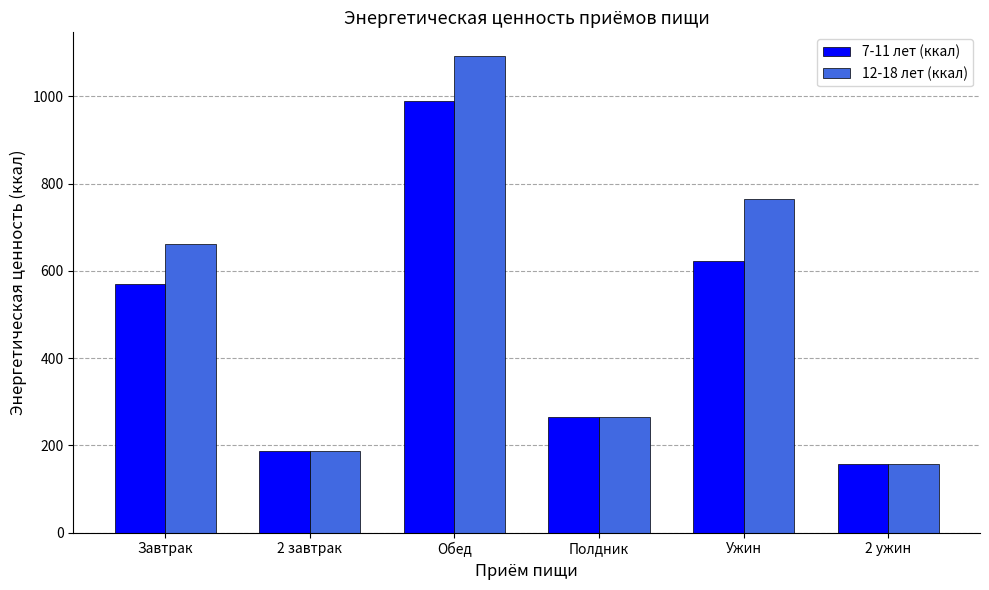

What are all the series names shown in the legend?

7-11 лет (ккал), 12-18 лет (ккал)